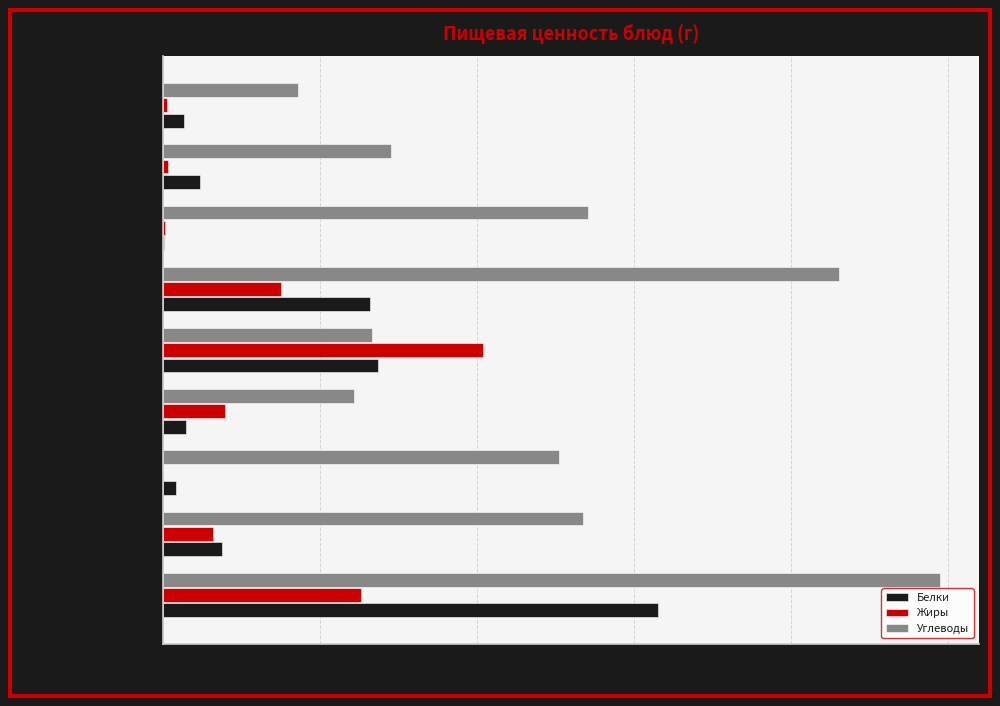

Between Запеканка из творога and Котлета рубленная, which series saw the biggest shift?

Углеводы